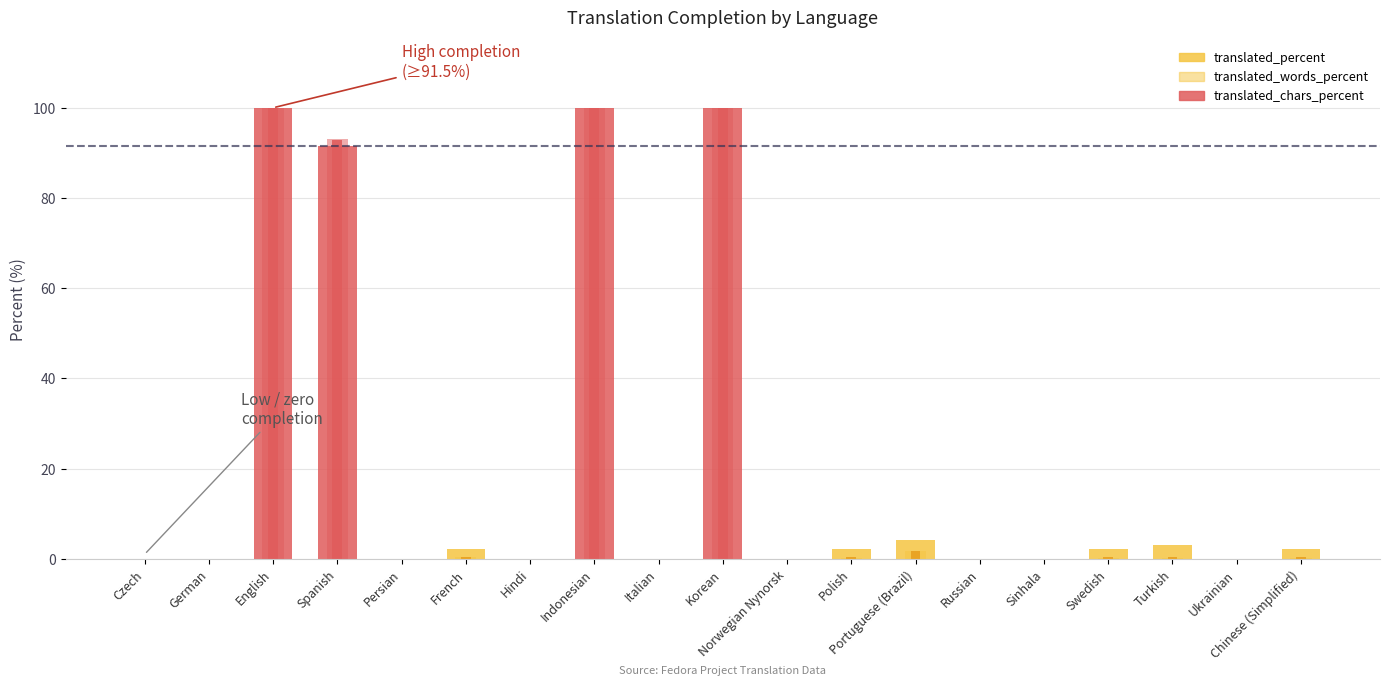

What is the highest value of the translated_percent series?

100.0